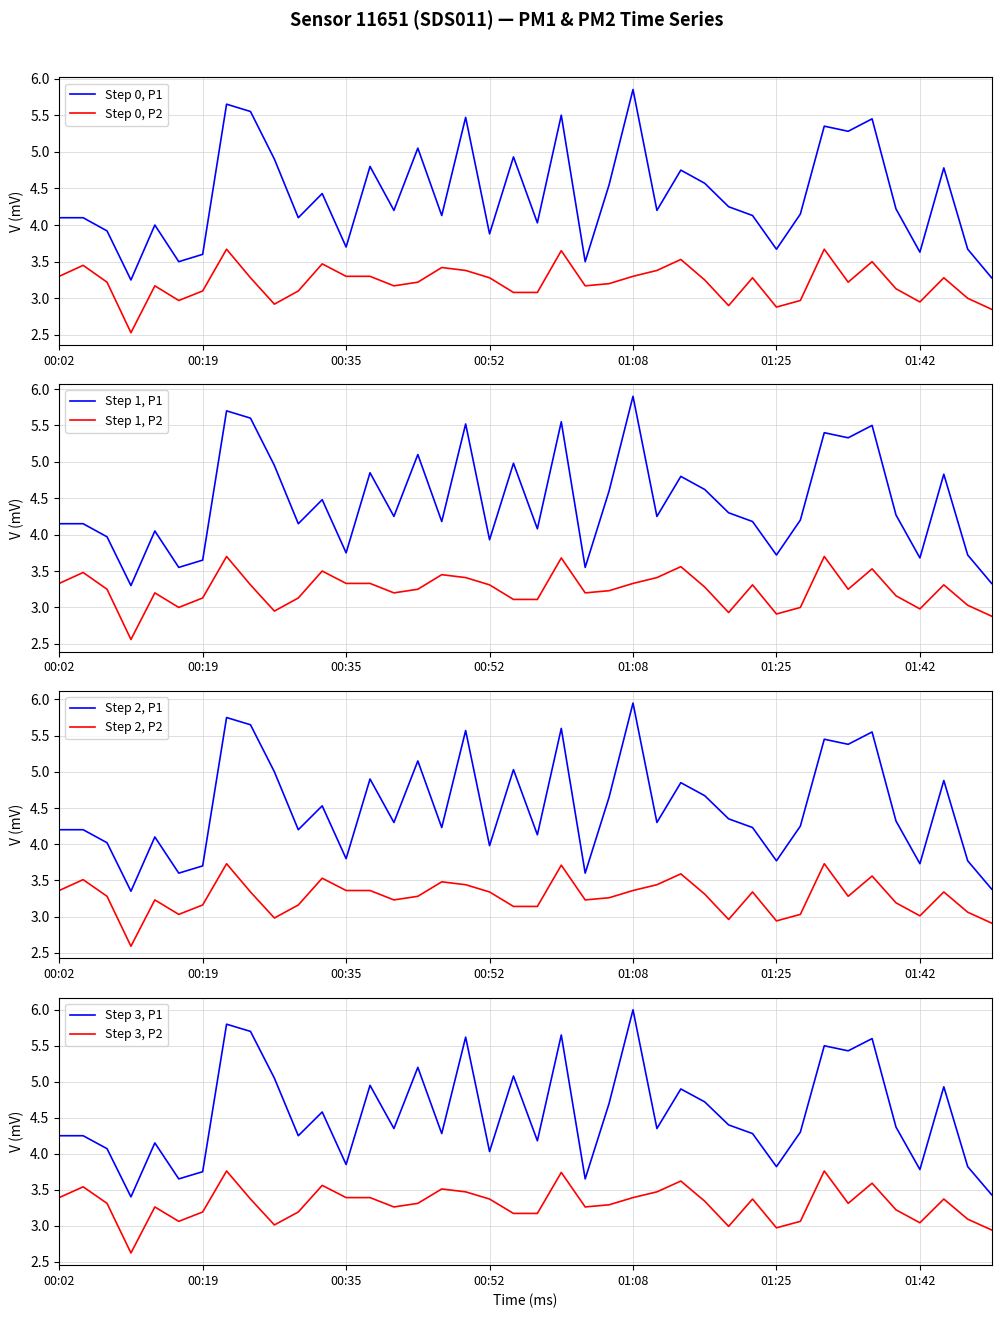

Which series has the largest total across all categories?

P1